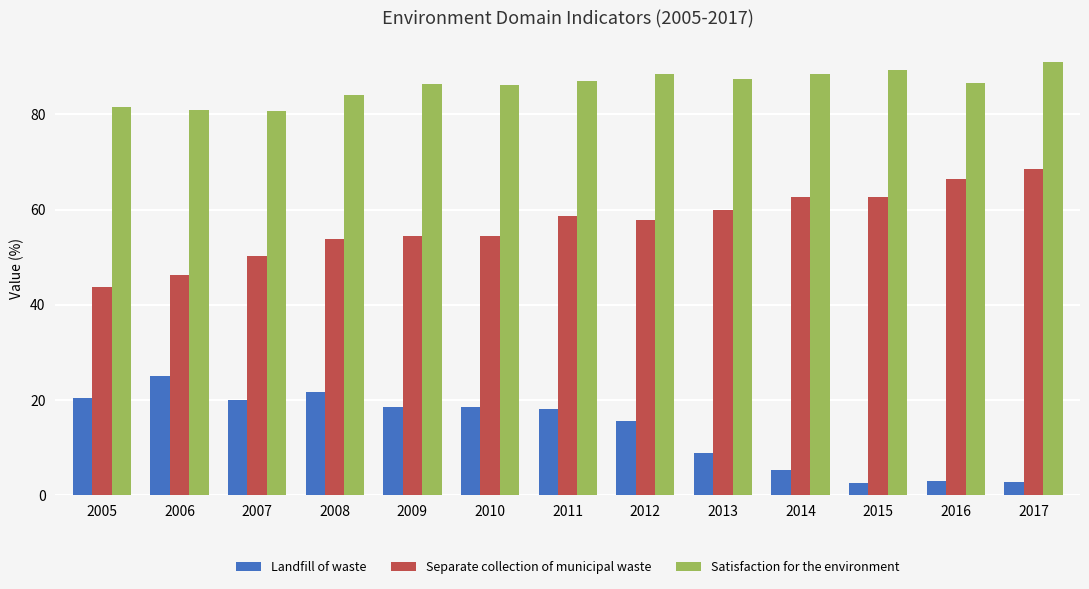

Rank the series at 2007 from highest to lowest value.

Satisfaction for the environment, Separate collection of municipal waste, Landfill of waste